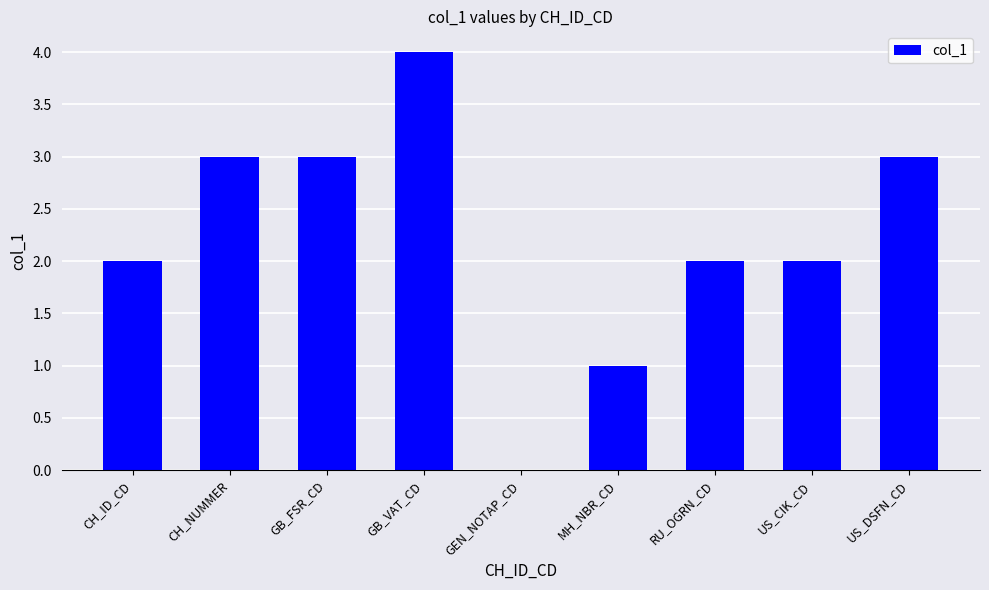

Are the bars horizontal?

No